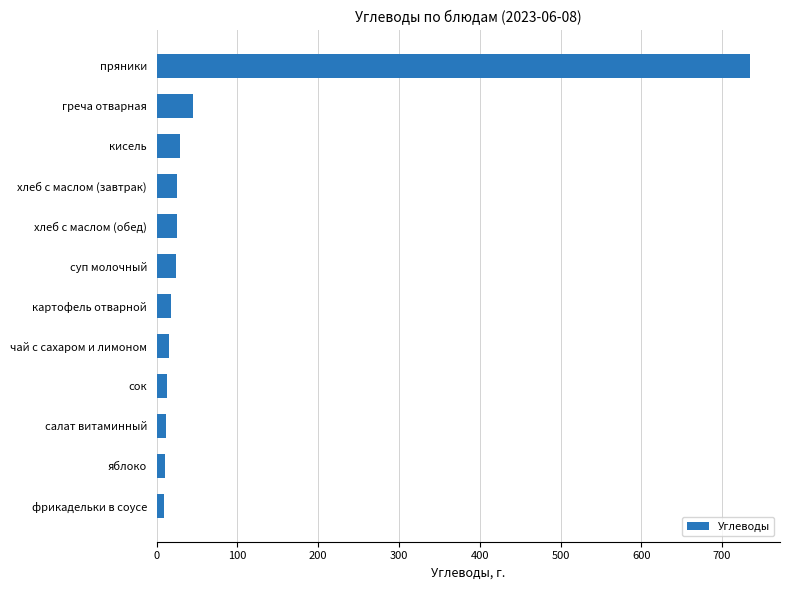

True or false: the data shows 23.3 at суп молочный.

True